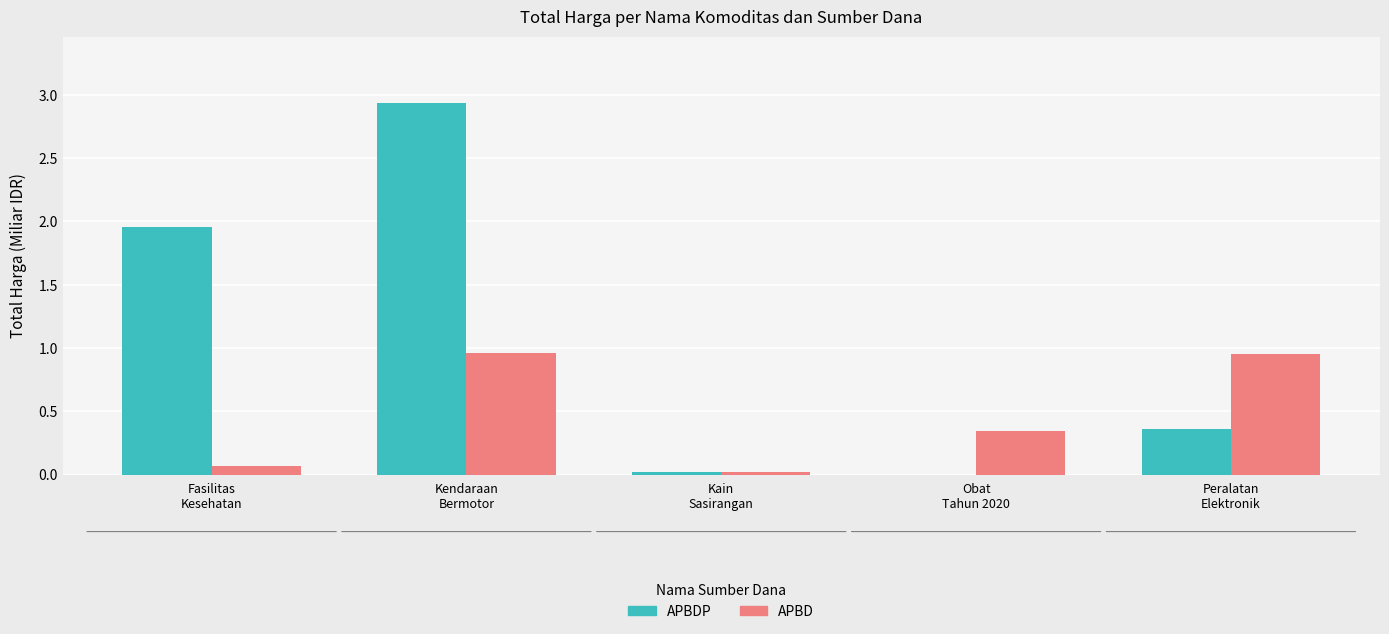

Which series has the largest total across all categories?

APBDP